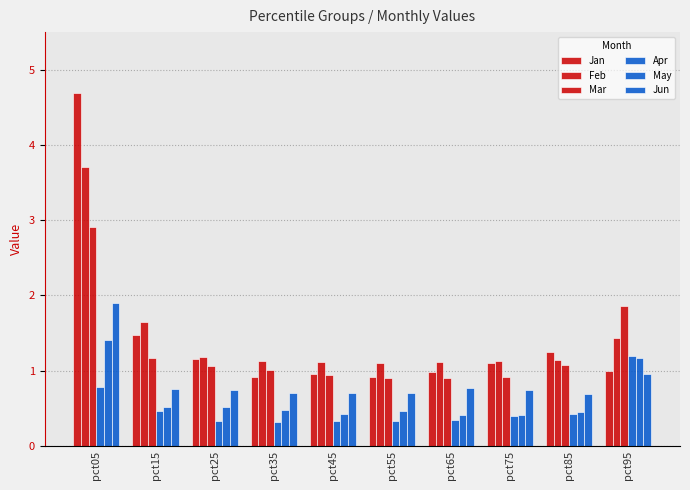

Reading left to right, what are all the values shown in this chart?

Jan: 4.7	1.5	1.2	0.9	1.0	0.9	1.0	1.1	1.2	1.0
Feb: 3.7	1.7	1.2	1.1	1.1	1.1	1.1	1.1	1.1	1.4
Mar: 2.9	1.2	1.1	1.0	0.9	0.9	0.9	0.9	1.1	1.9
Apr: 0.8	0.5	0.3	0.3	0.3	0.3	0.3	0.4	0.4	1.2
May: 1.4	0.5	0.5	0.5	0.4	0.5	0.4	0.4	0.5	1.2
Jun: 1.9	0.8	0.7	0.7	0.7	0.7	0.8	0.7	0.7	1.0